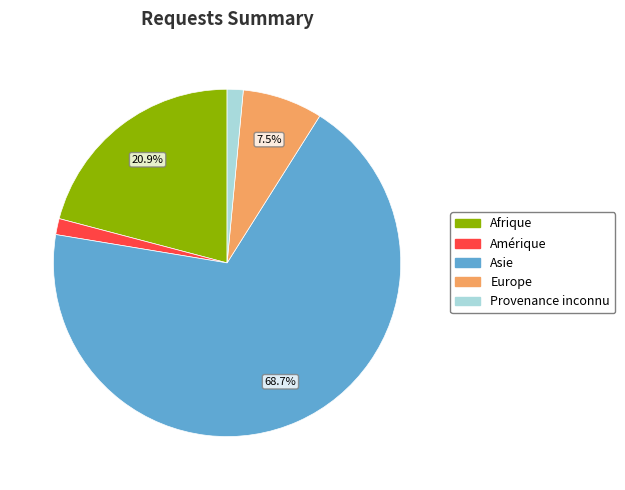

How many slices are in this pie chart?

5